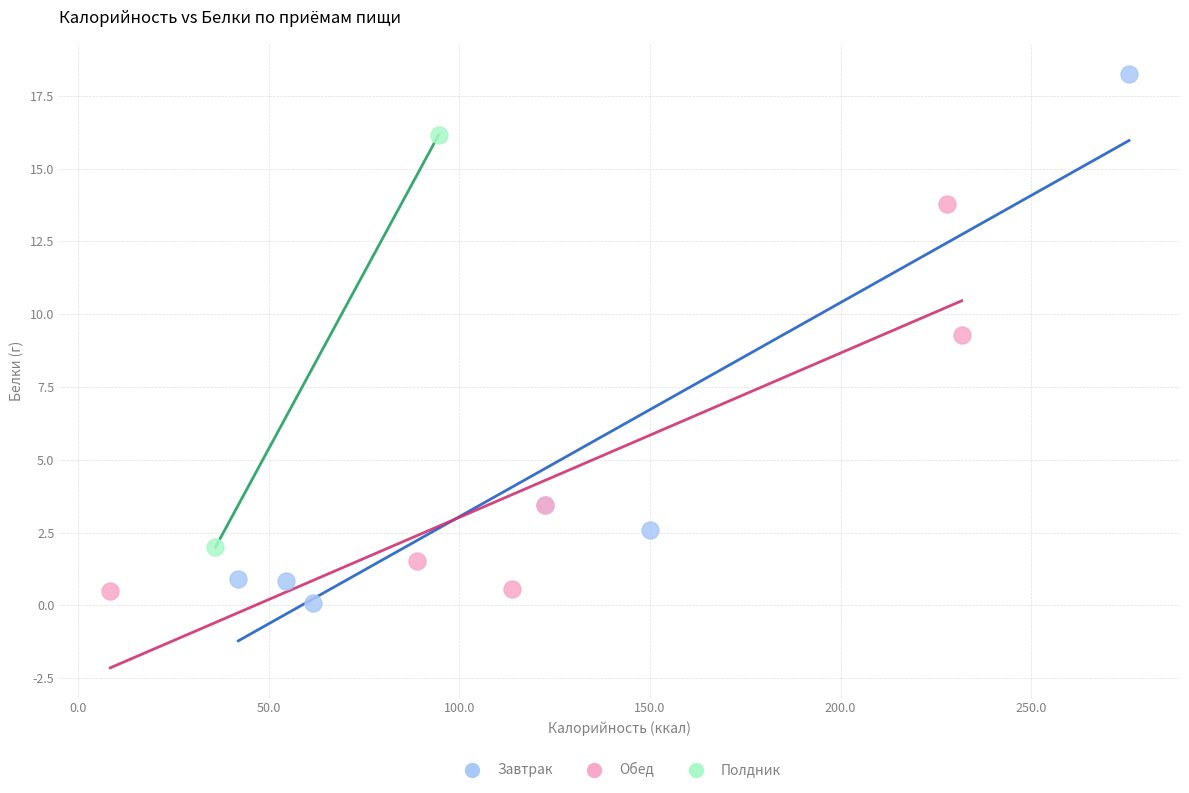

What are all the series names shown in the legend?

Завтрак, Обед, Полдник